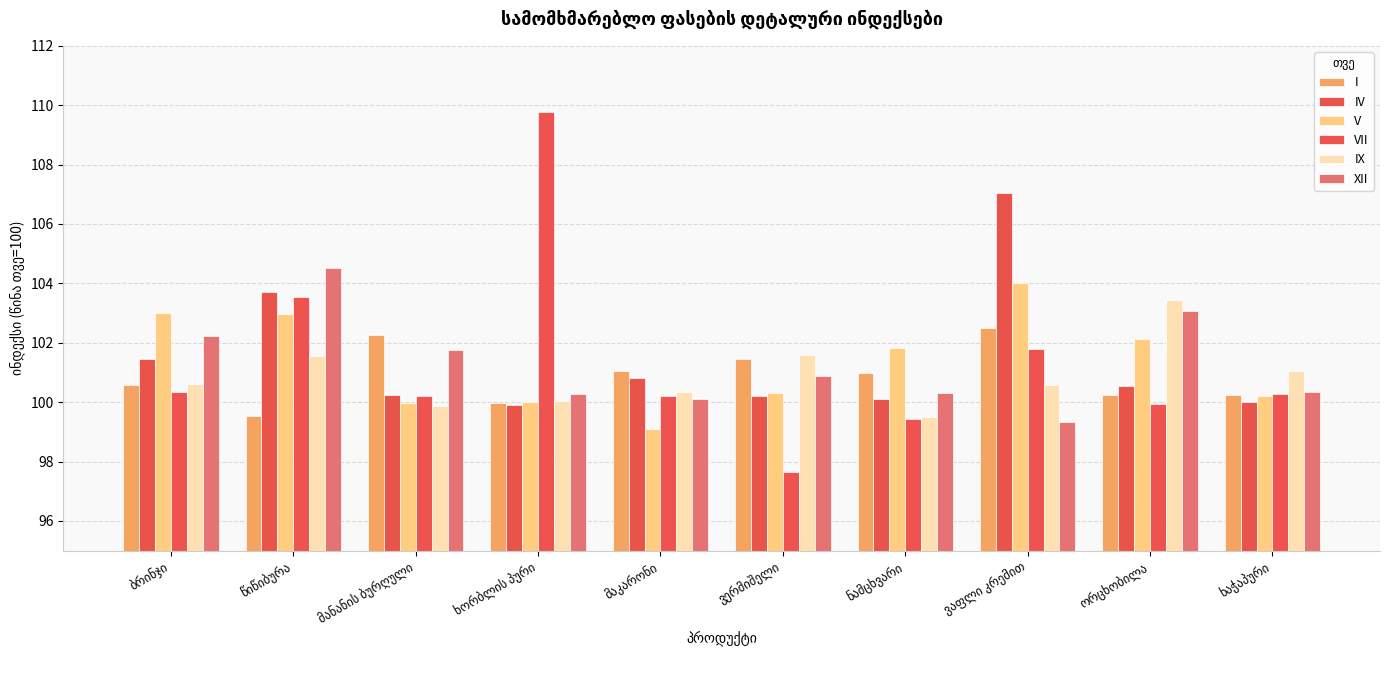

What position from the left is ბრინჯი?

1